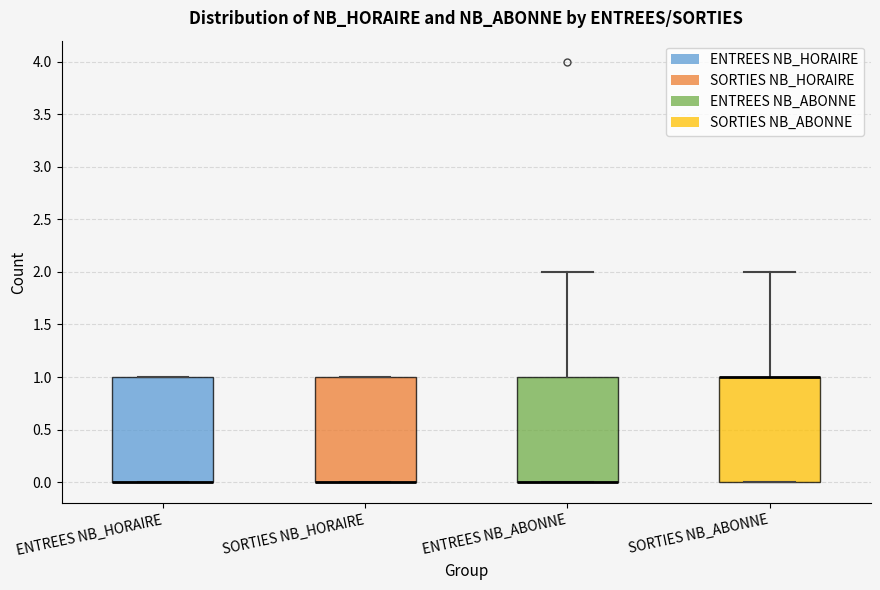

Reading left to right, read every box against the y-axis: the position of its median line, the range the box covers, and the ends of its whiskers. The values are not printed on the chart, so give them approximately, as read against the axis.

ENTREES NB_HORAIRE: median 0 (drawn on the box's lower edge), box 0 to 1, whiskers 0 to 1
SORTIES NB_HORAIRE: median 0 (drawn on the box's lower edge), box 0 to 1, whiskers 0 to 1
ENTREES NB_ABONNE: median 0 (drawn on the box's lower edge), box 0 to 1, whiskers 0 to 2
SORTIES NB_ABONNE: median 1 (drawn on the box's upper edge), box 0 to 1, whiskers 0 to 2